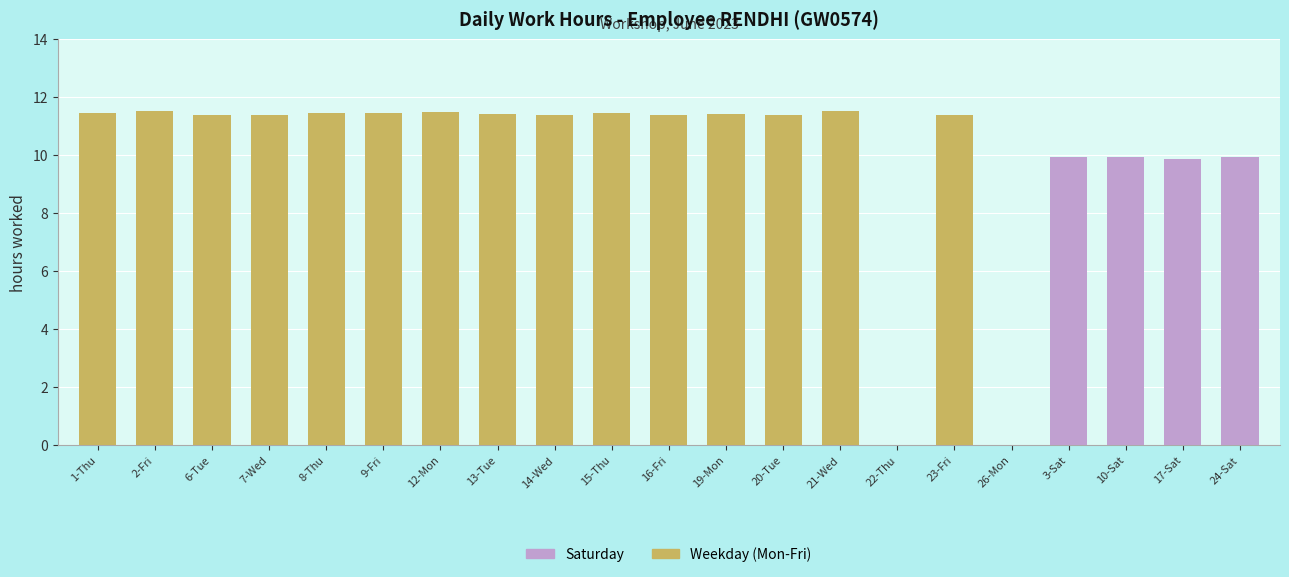

What is the difference between the Saturday values at 22-Thu and 24-Sat?

9.9